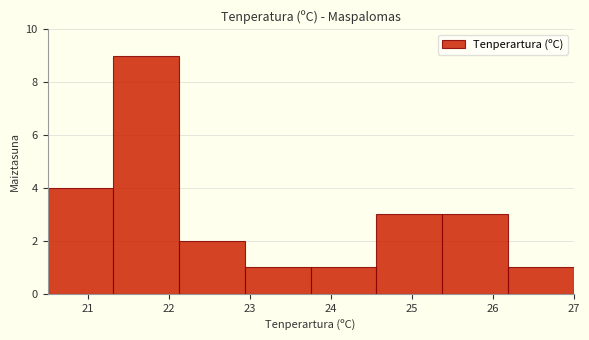

Reading left to right, transcribe this chart: for each bar, give the range it covers on the x-axis and its height. Neither the bar edges nor the heights are printed on the chart, so give them approximately, as read against the axes.

20.5 to 21.3: 4
21.3 to 22.1: 9
22.1 to 22.9: 2
22.9 to 23.8: 1
23.8 to 24.6: 1
24.6 to 25.4: 3
25.4 to 26.2: 3
26.2 to 27.0: 1